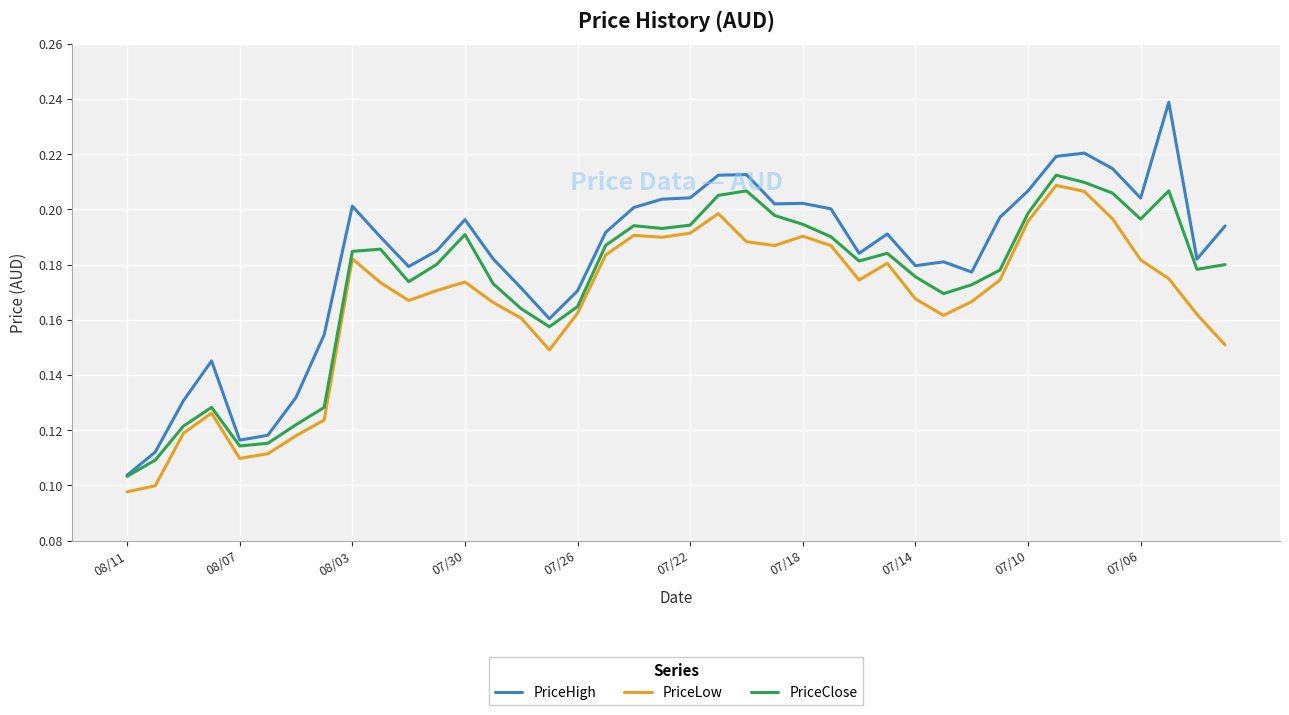

List the series in order of their overall mean, highest first.

PriceHigh, PriceClose, PriceLow